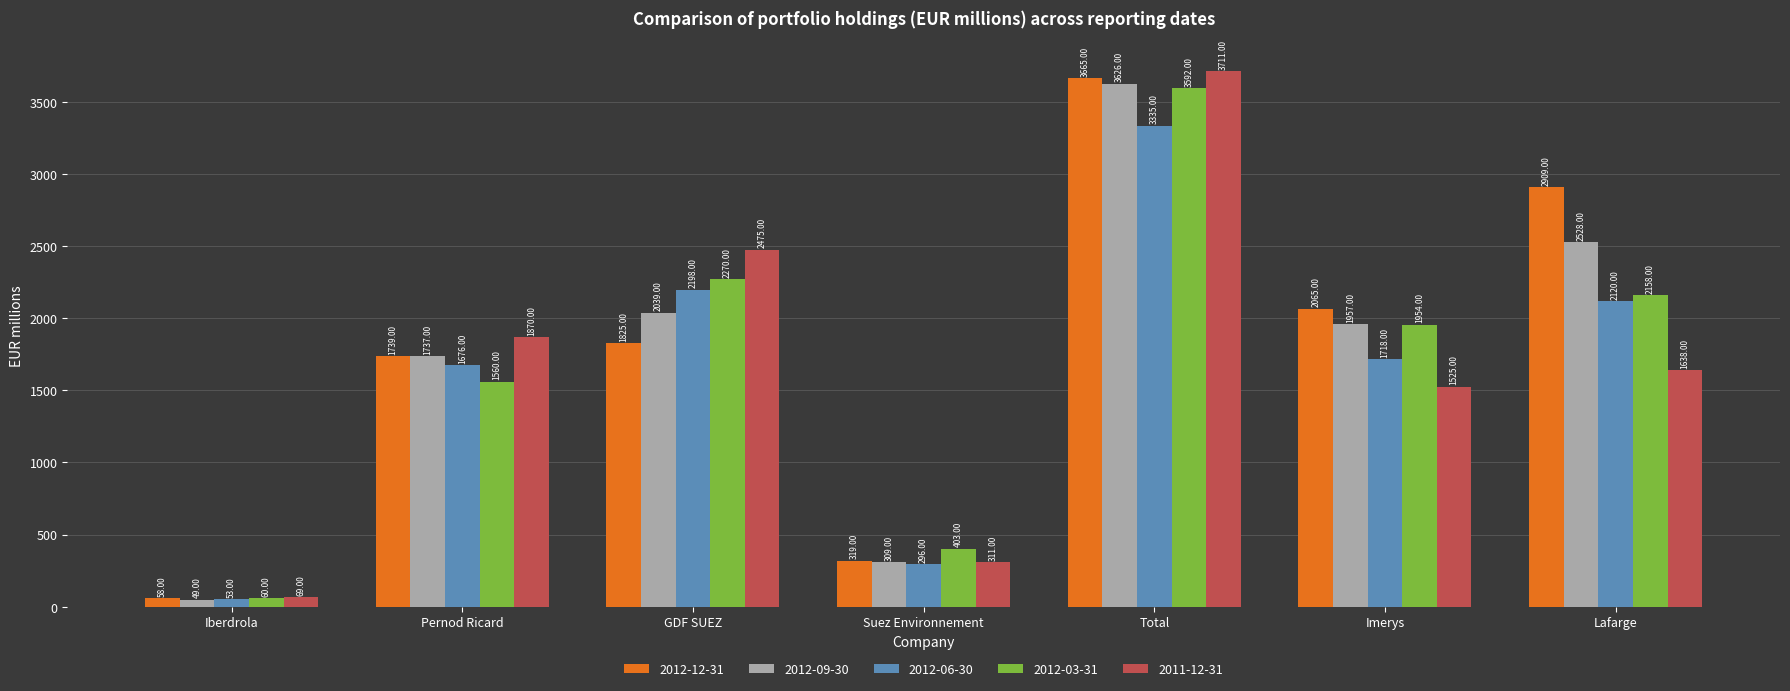

Which series changed the most between GDF SUEZ and Lafarge?

2012-12-31